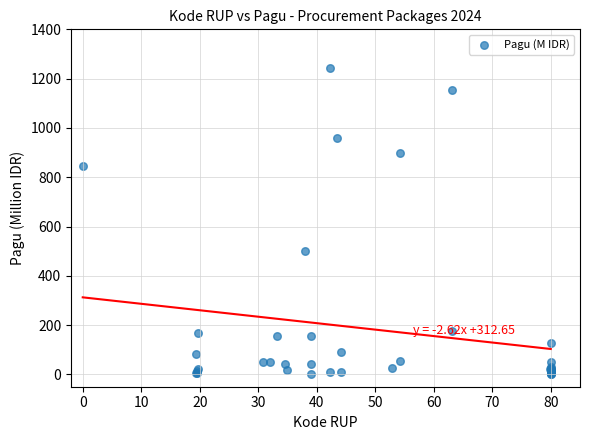

What Y value in the scatter plot is closest to 622?

499.9